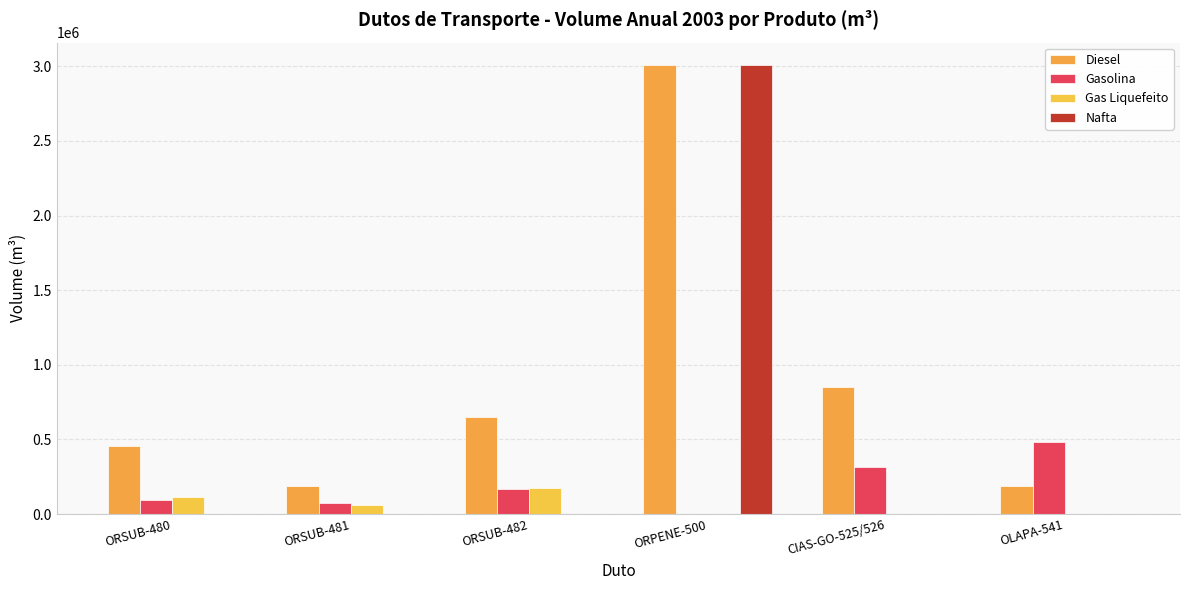

Are the bars grouped side by side (vs. stacked)?

Yes